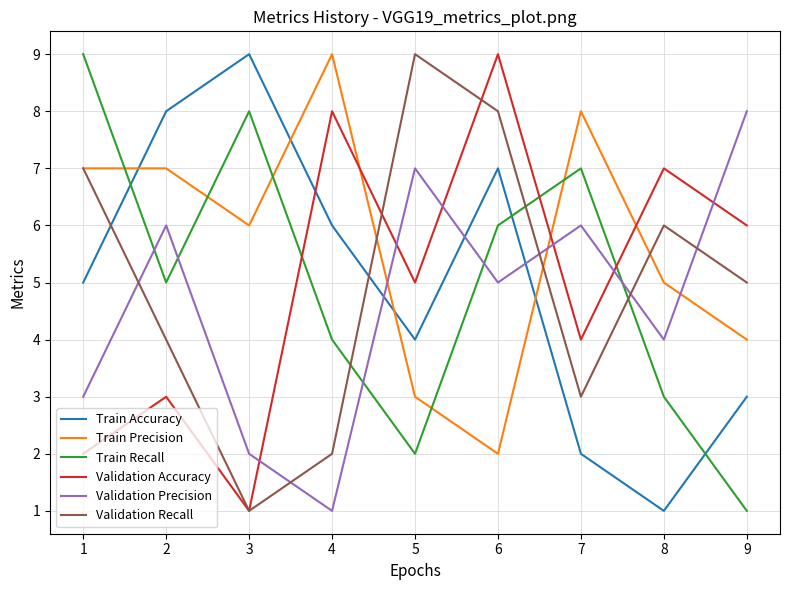

Does the chart display data point markers on the line(s)?

No